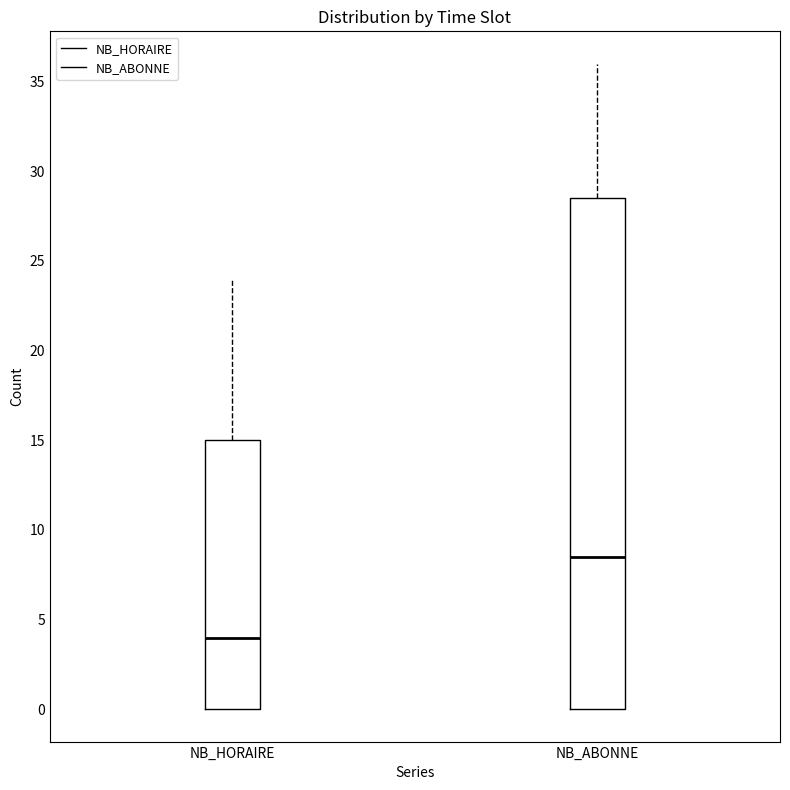

Reading left to right, read every box against the y-axis: the position of its median line, the range the box covers, and the ends of its whiskers. The values are not printed on the chart, so give them approximately, as read against the axis.

NB_HORAIRE: median 4.0, box 0.0 to 15.0, whiskers 0.0 to 24.0
NB_ABONNE: median 8.5, box 0.0 to 28.5, whiskers 0.0 to 36.0